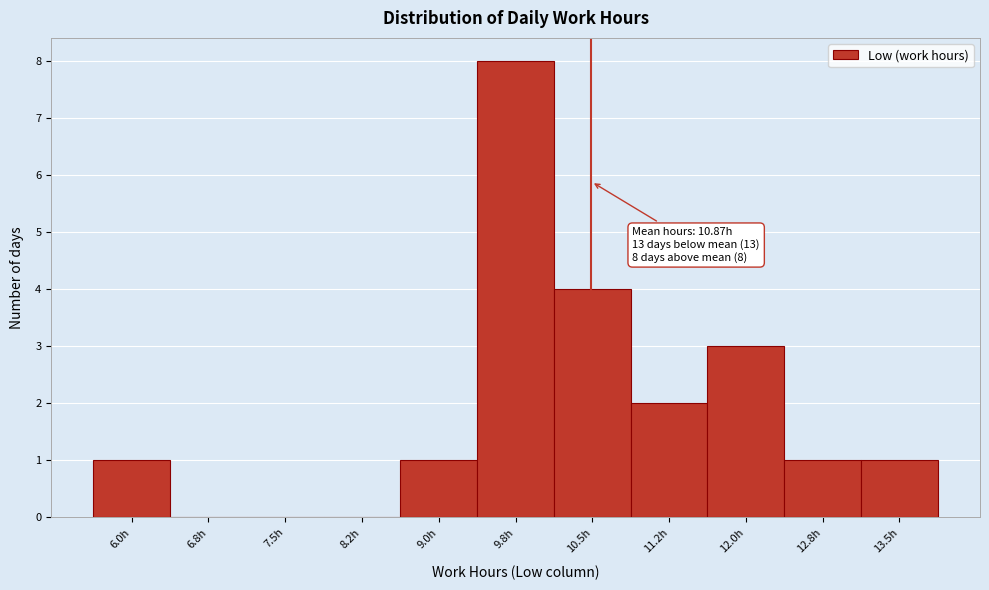

Reading left to right, list all the values displayed in this chart.

6.0h=1	6.8h=0	7.5h=0	8.2h=0	9.0h=1	9.8h=8	10.5h=4	11.2h=2	12.0h=3	12.8h=1	13.5h=1